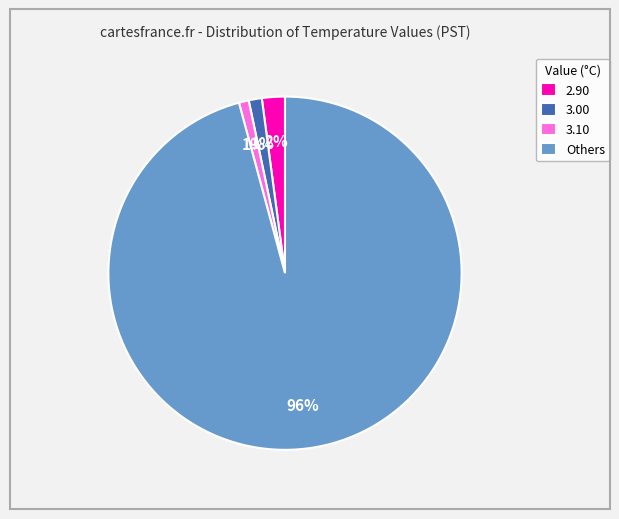

Is the sum of 2.90 and 3.10 greater than half?

No